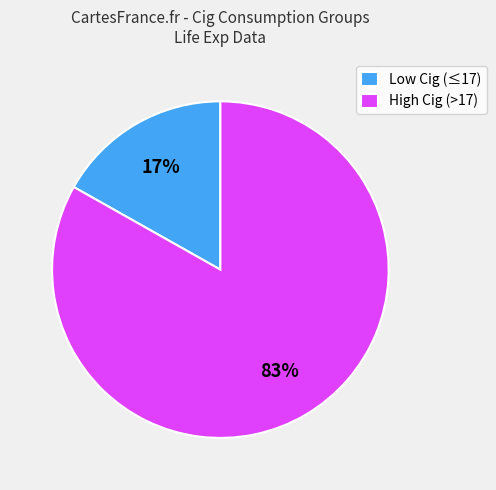

Which has a higher value, High Cig (>17) or Low Cig (≤17)?

High Cig (>17)